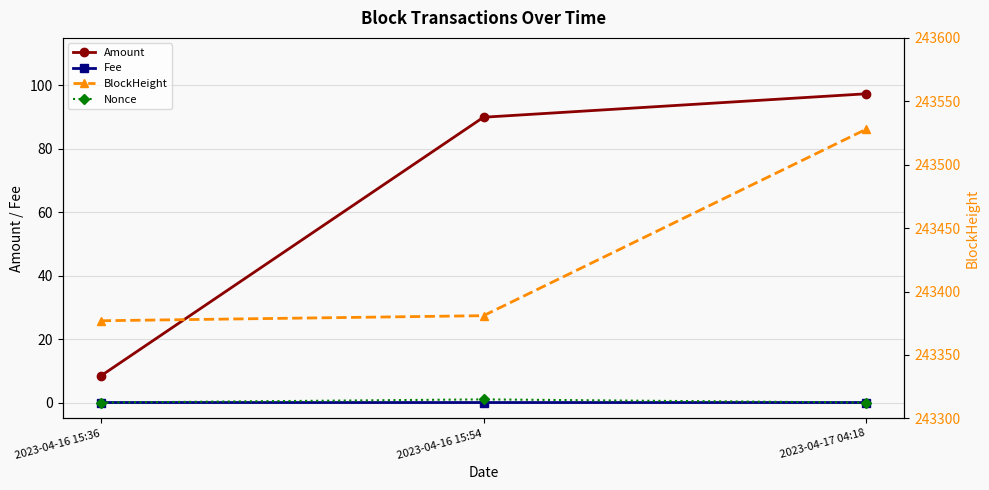

Where does the BlockHeight series first go above 243381?

2023-04-17 04:18